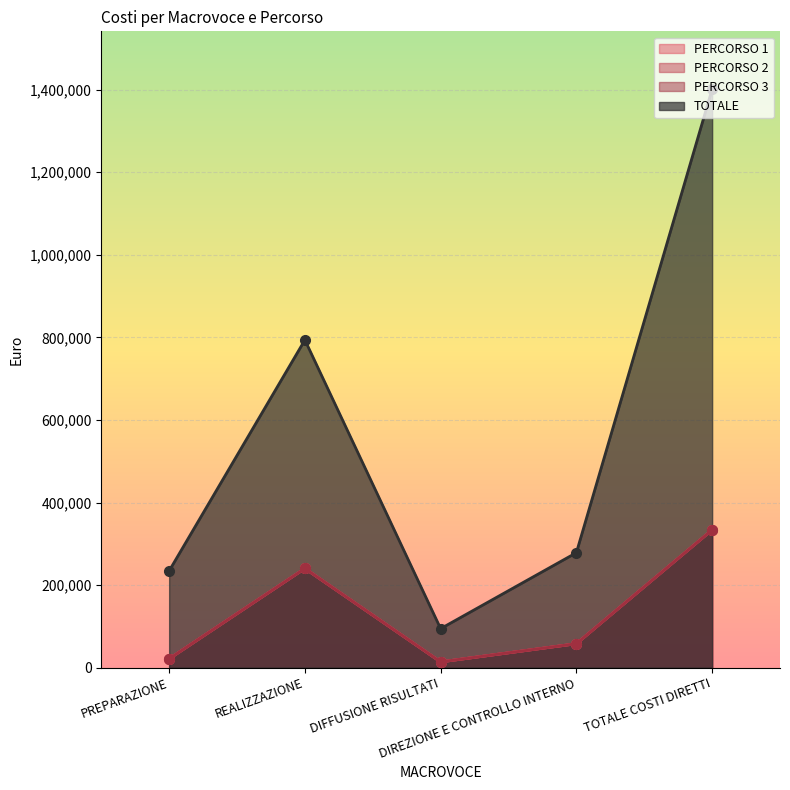

How many distinct data groups are displayed?

4